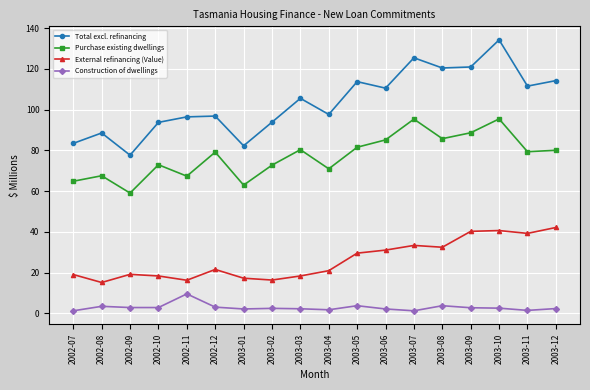

Is it true that External refinancing (Value) equals 39.2 at 2003-11?

True